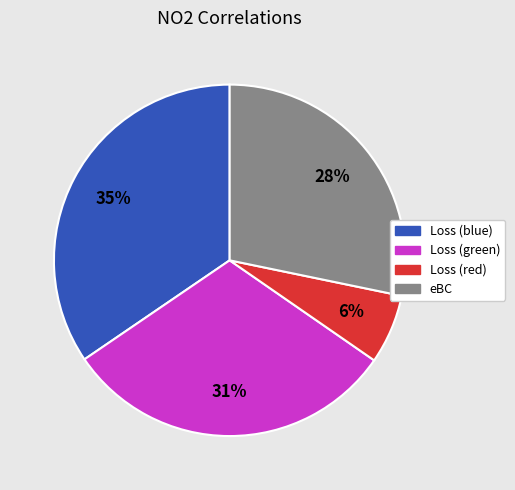

To the nearest percent, what is the combined percentage of eBC and Loss (green)?

59%